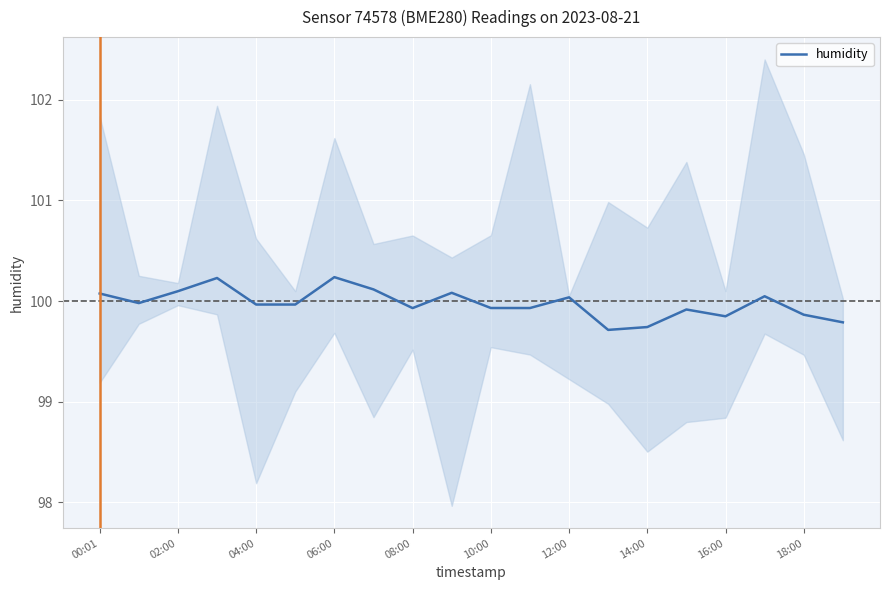

Read the value at 13.

99.7